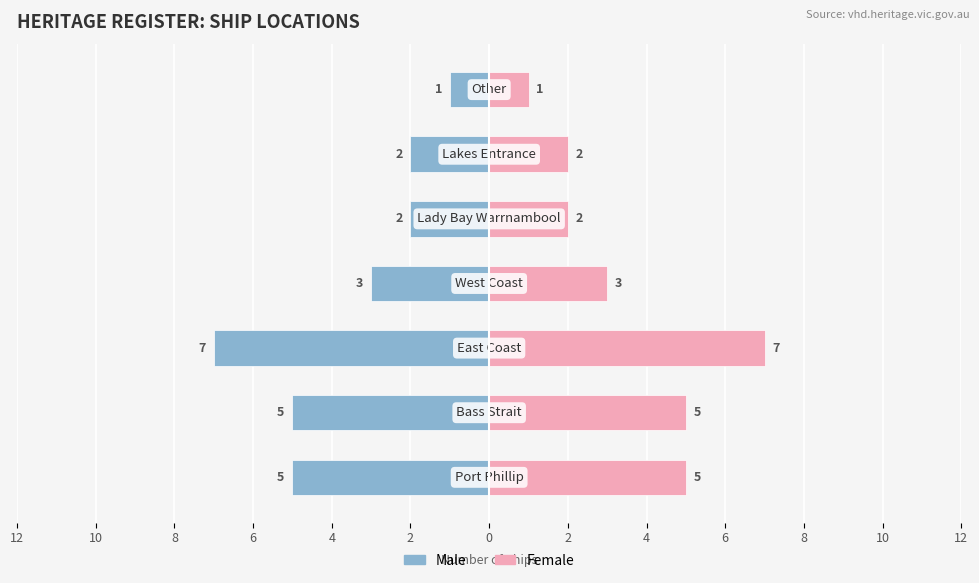

Reading left to right, list all the values displayed in this chart.

Male: -5	-5	-7	-3	-2	-2	-1
Female: 5	5	7	3	2	2	1